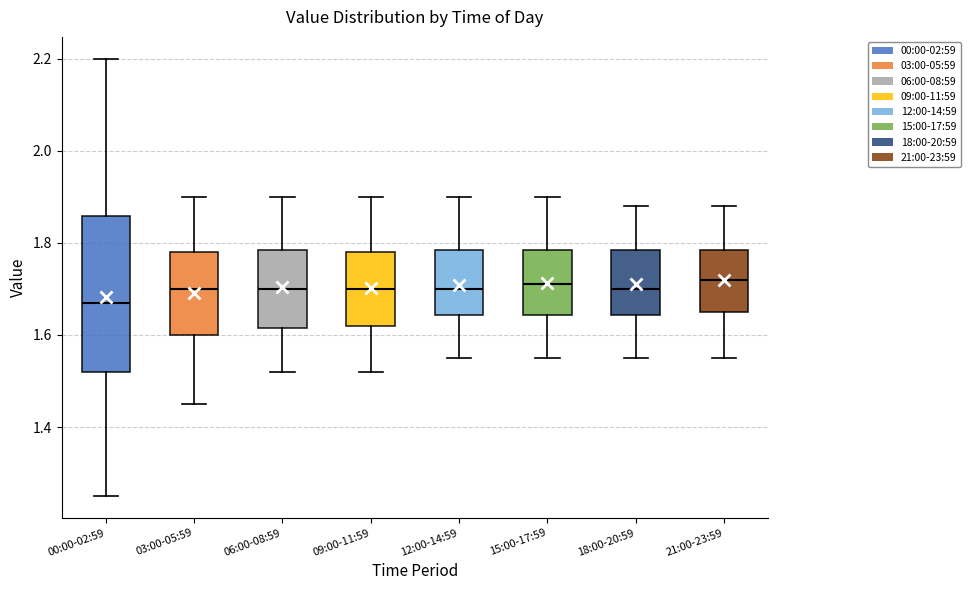

Where does the median line of the box for 09:00-11:59 sit on the y-axis? The values are not printed on the chart, so give them approximately, as read against the axis.

1.70